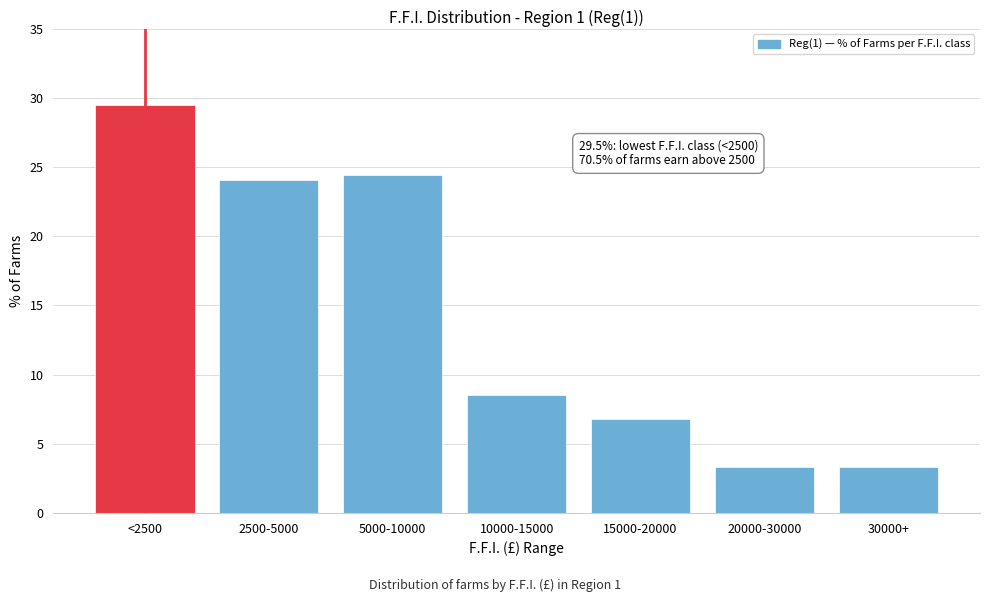

Reading right to left, transcribe all the data shown in this chart.

30000+=3.3	20000-30000=3.3	15000-20000=6.8	10000-15000=8.5	5000-10000=24.4	2500-5000=24.1	<2500=29.5